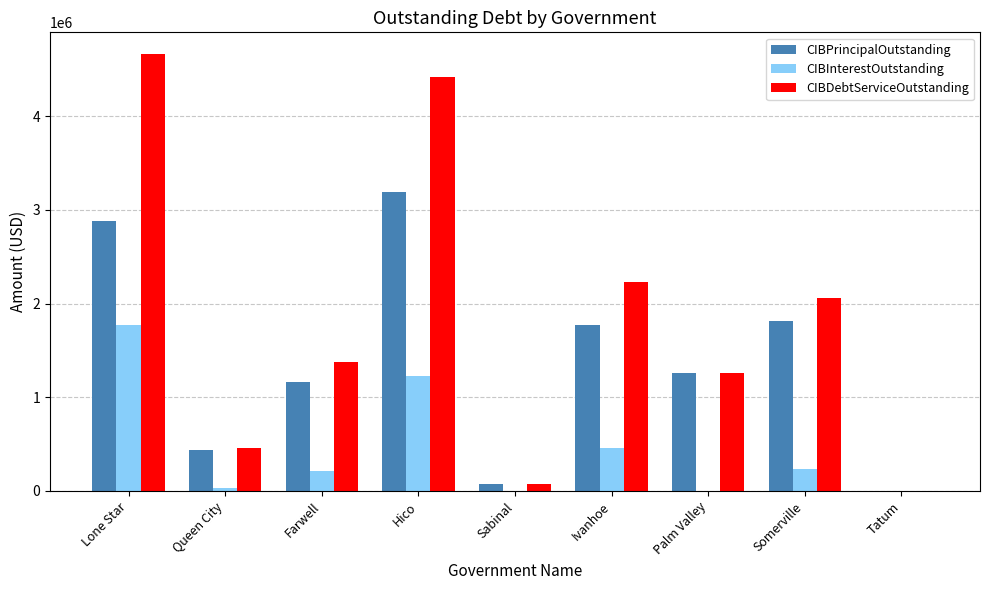

Which series has the largest total across all categories?

CIBDebtServiceOutstanding